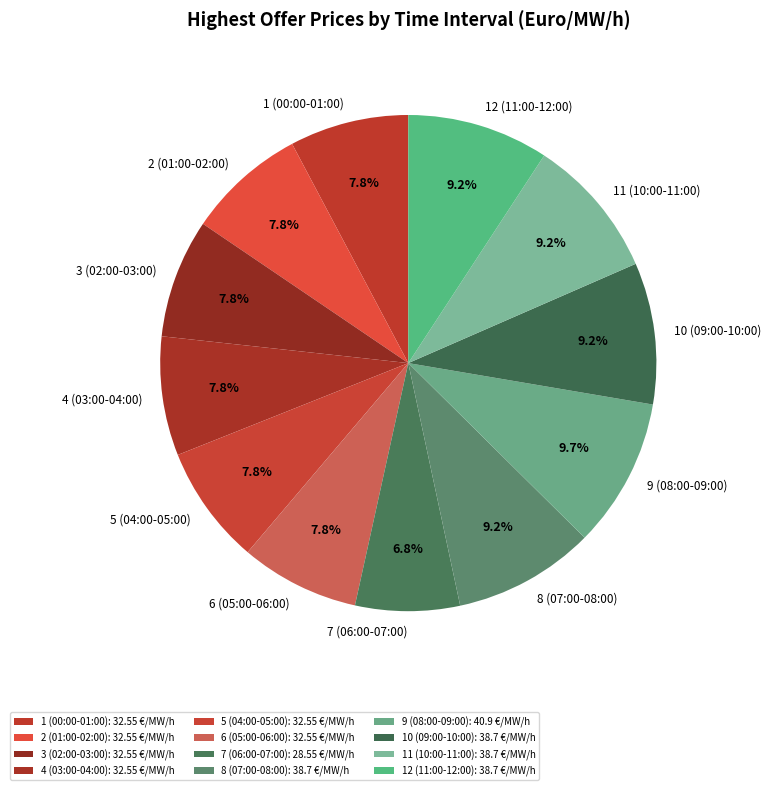

To the nearest percent, what is the difference between the 6 (05:00-06:00) and 9 (08:00-09:00) slice percentages?

2%